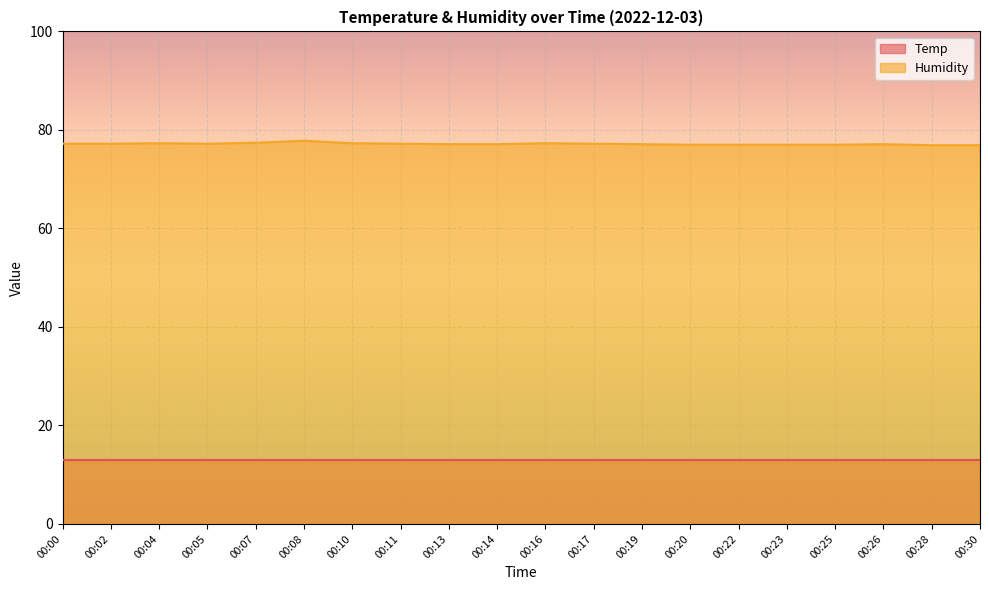

True or false: the data shows 120.7 at 00:20.

False